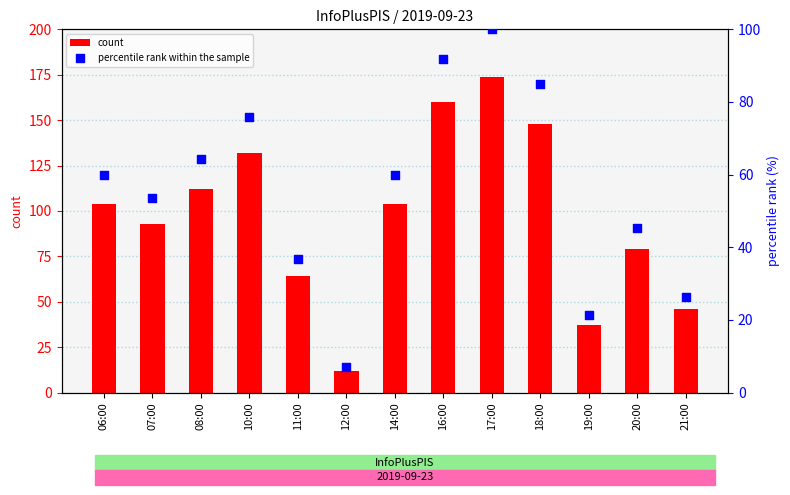

Which series contains the highest Y value?

count